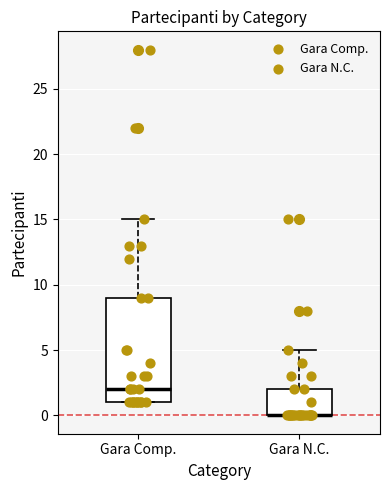

Comparing the boxes themselves (not the whiskers), which one is the tallest?

Gara Comp.